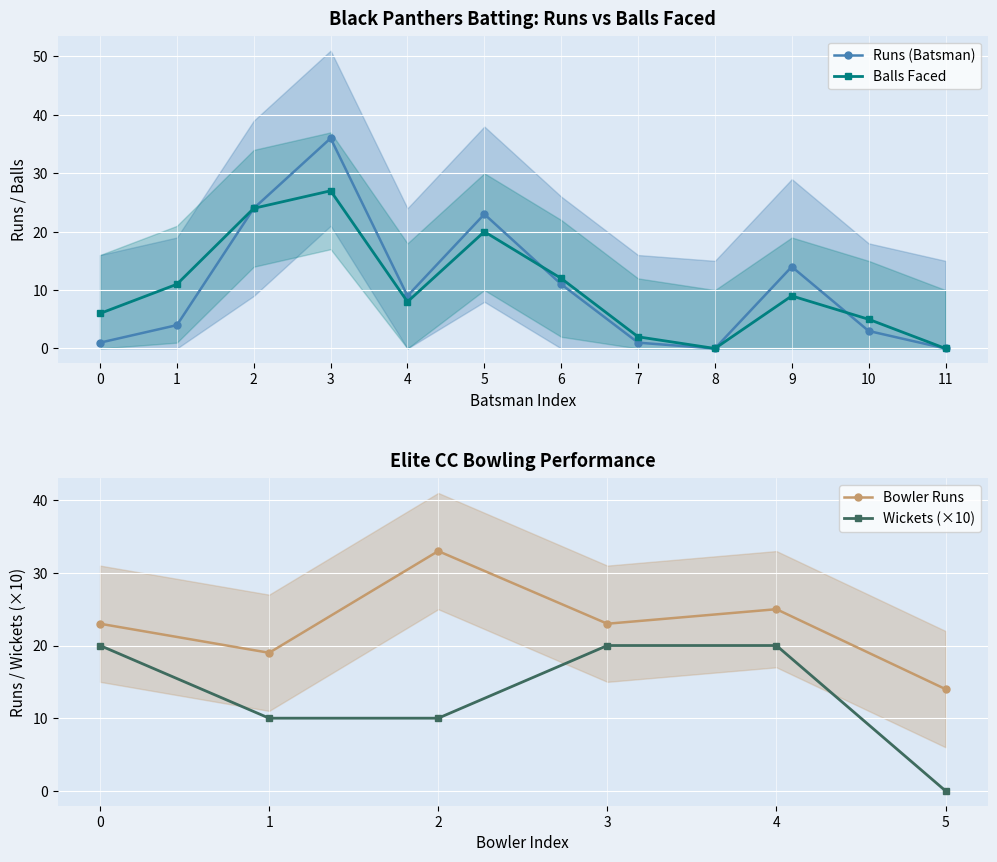

How many values in Batsman Runs are above zero?

10